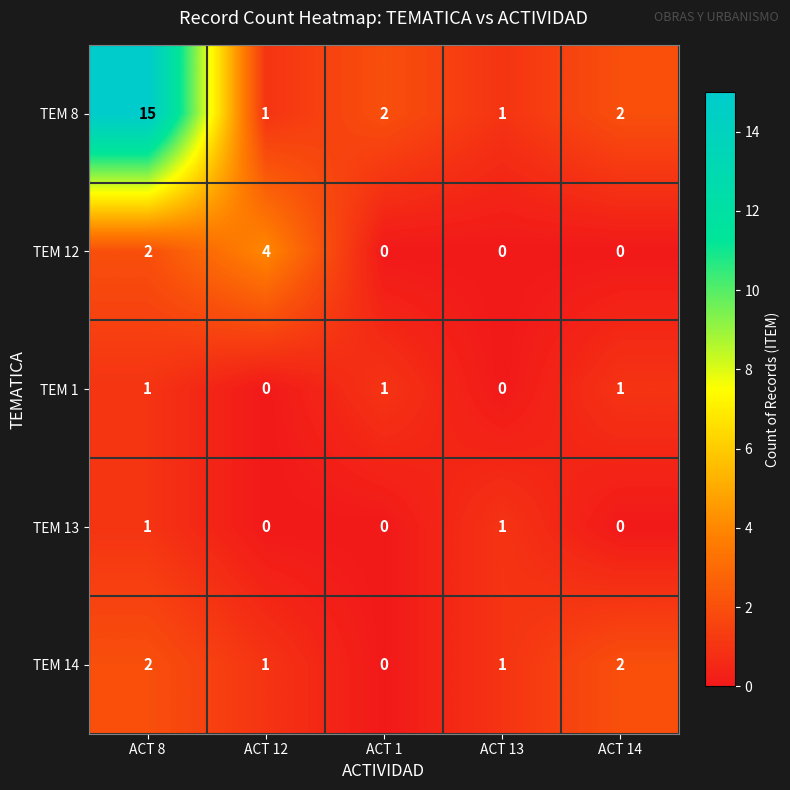

What is the total value across all series at ACT 1?

3